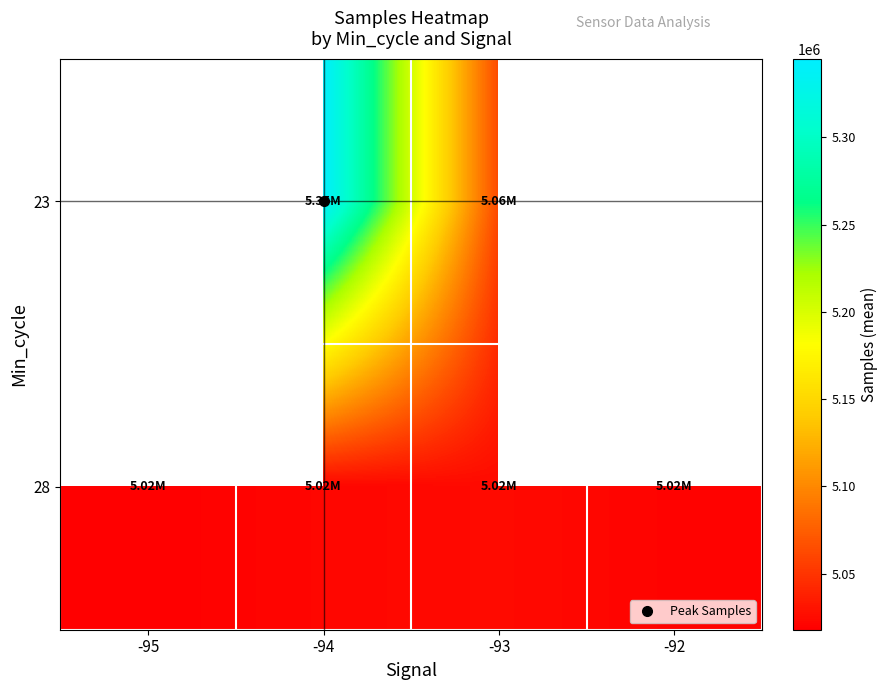

What is the average value of the 28 series?

5021067.2